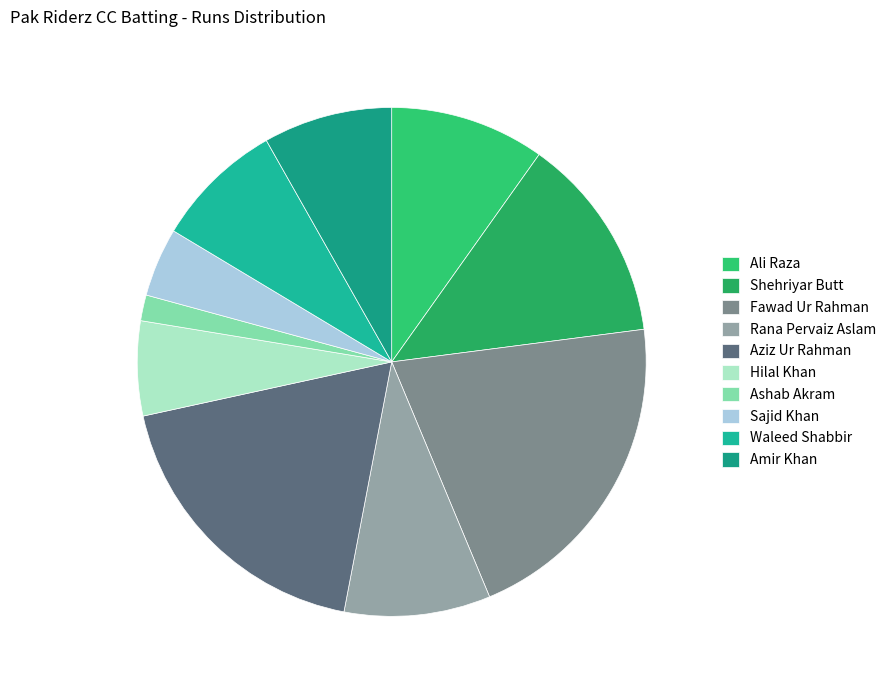

Count the number of slices in the pie.

10